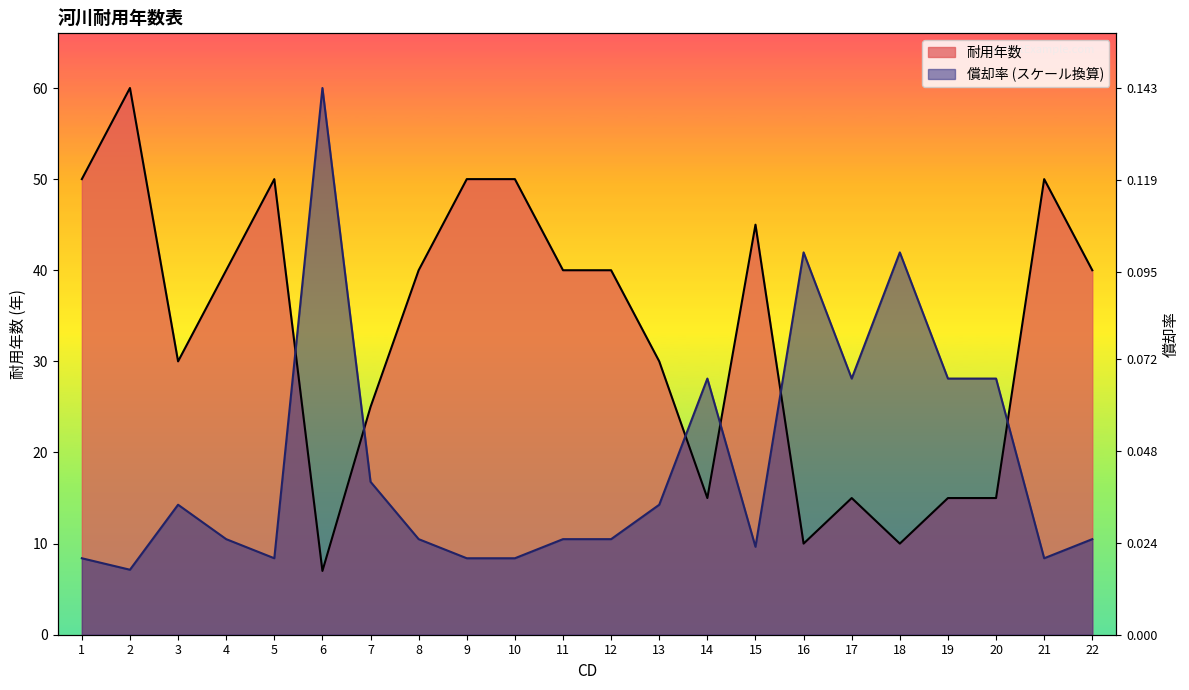

At which category is the sum across all series the highest?

2